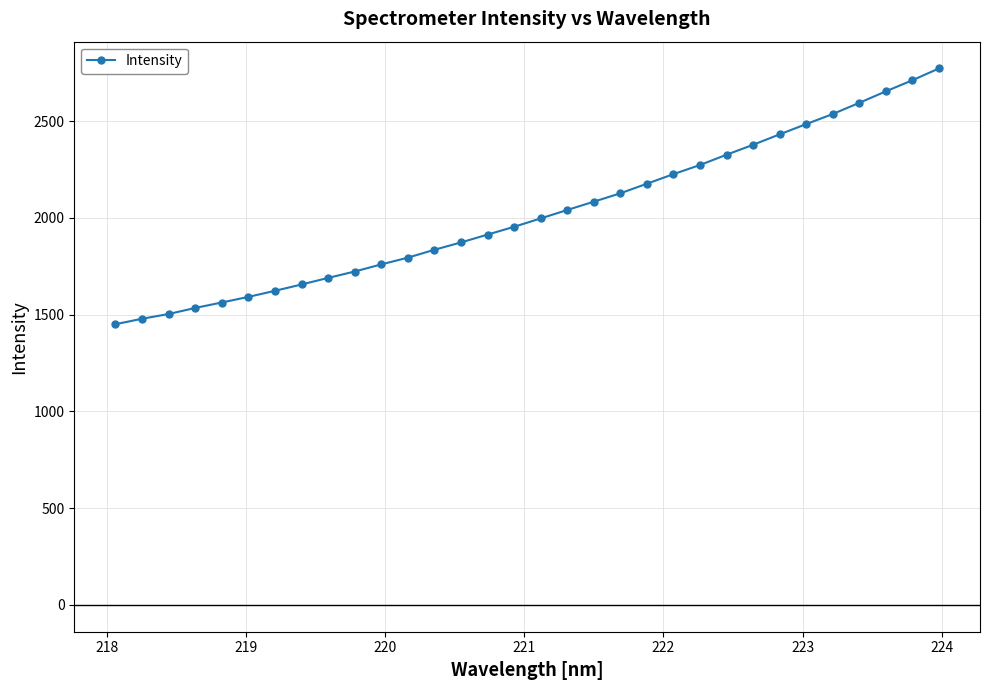

What is the difference between the maximum and minimum values?

1321.6